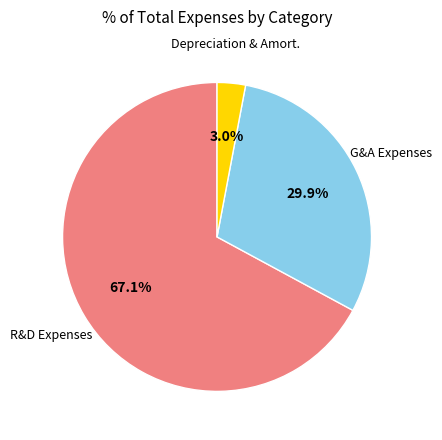

Is there a majority slice in this chart?

Yes